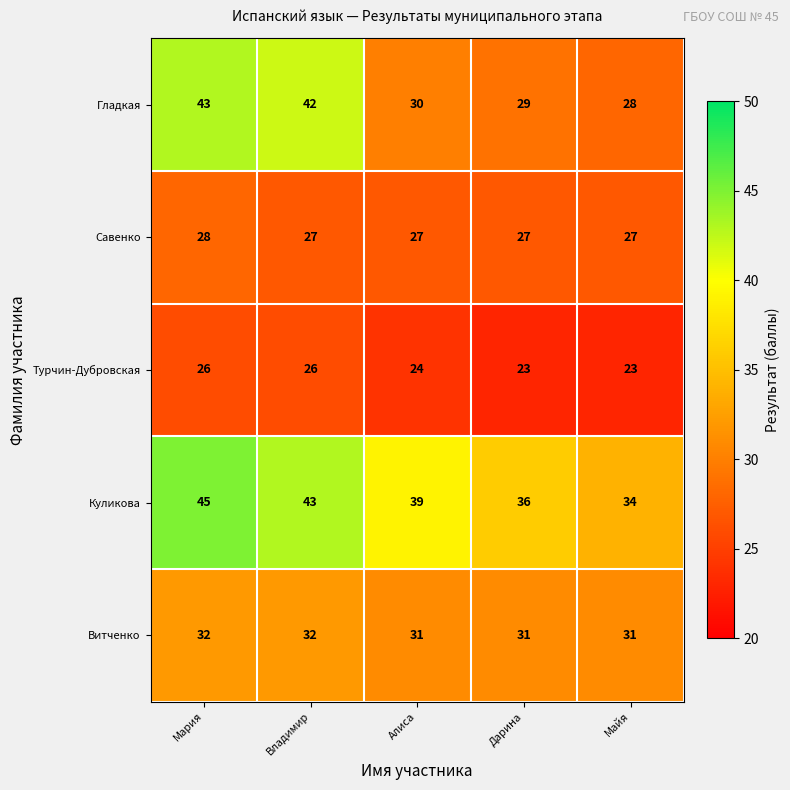

At Дарина, list the series in order from largest to smallest.

Куликова, Витченко, Гладкая, Савенко, Турчин-Дубровская